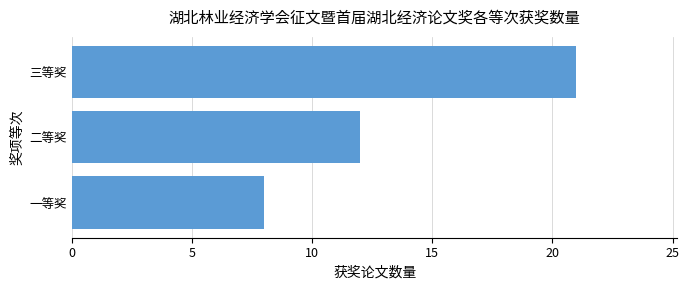

At which label is the value closest to 14?

二等奖